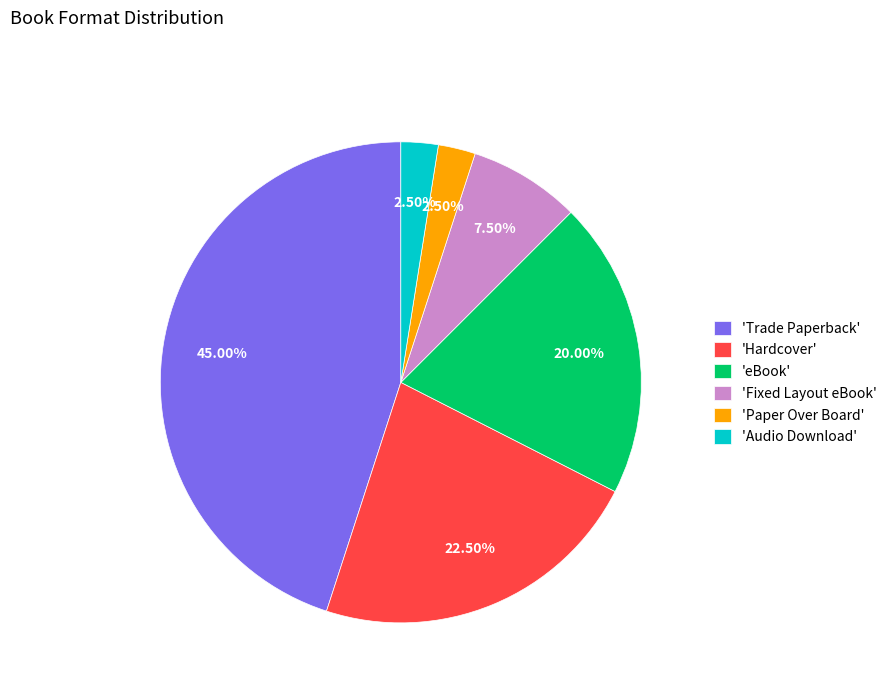

Which category has the biggest portion of the pie?

'Trade Paperback'